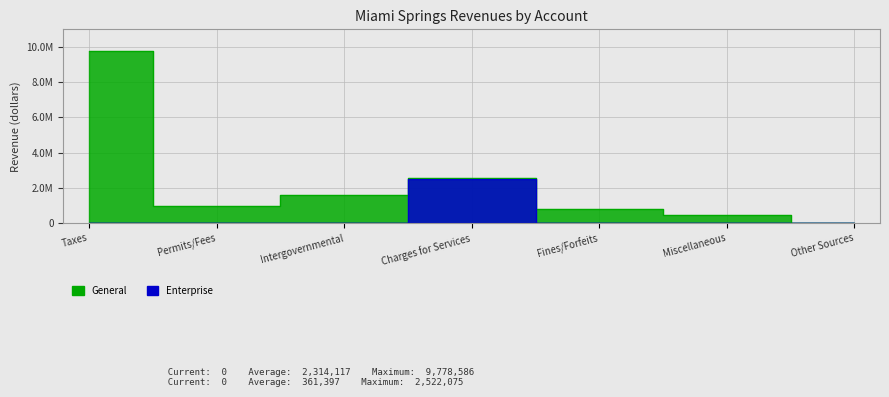

Reading left to right, list all the values displayed in this chart.

General: Taxes=9778586	Permits/Fees=984697	Intergovernmental=1573590	Charges for Services=2565456	Fines/Forfeits=810051	Miscellaneous=486437	Other Sources=0
Enterprise: Taxes=0	Permits/Fees=0	Intergovernmental=0	Charges for Services=2522075	Fines/Forfeits=0	Miscellaneous=7704	Other Sources=0